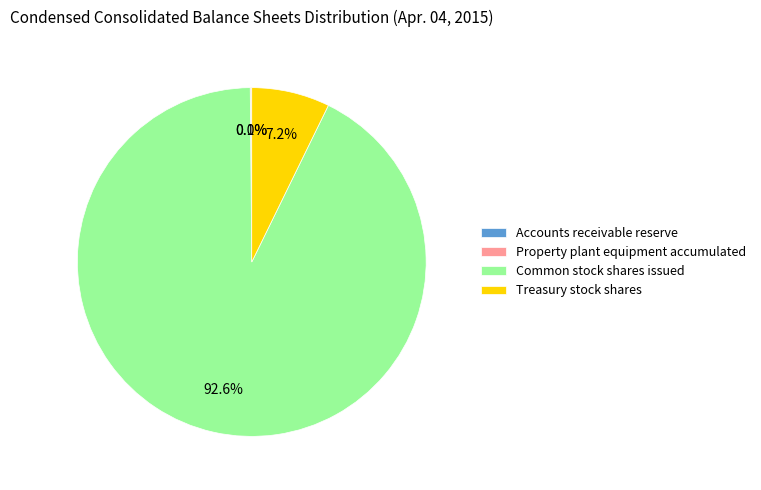

What is the largest slice in the pie chart?

Common stock shares issued